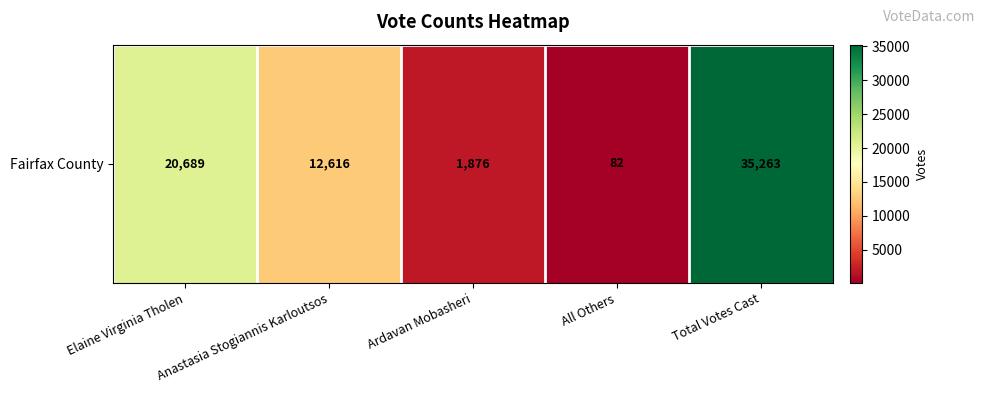

What is the difference between the values at Ardavan Mobasheri and Total Votes Cast?

33387